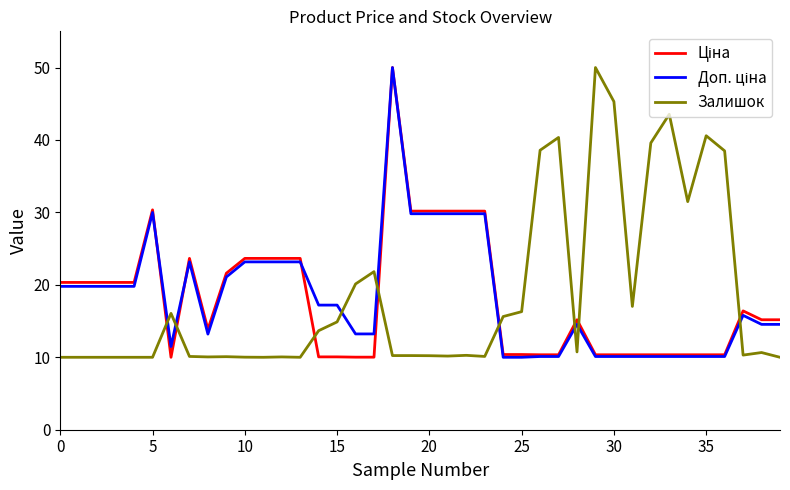

What is the maximum value shown in the chart?

50.0